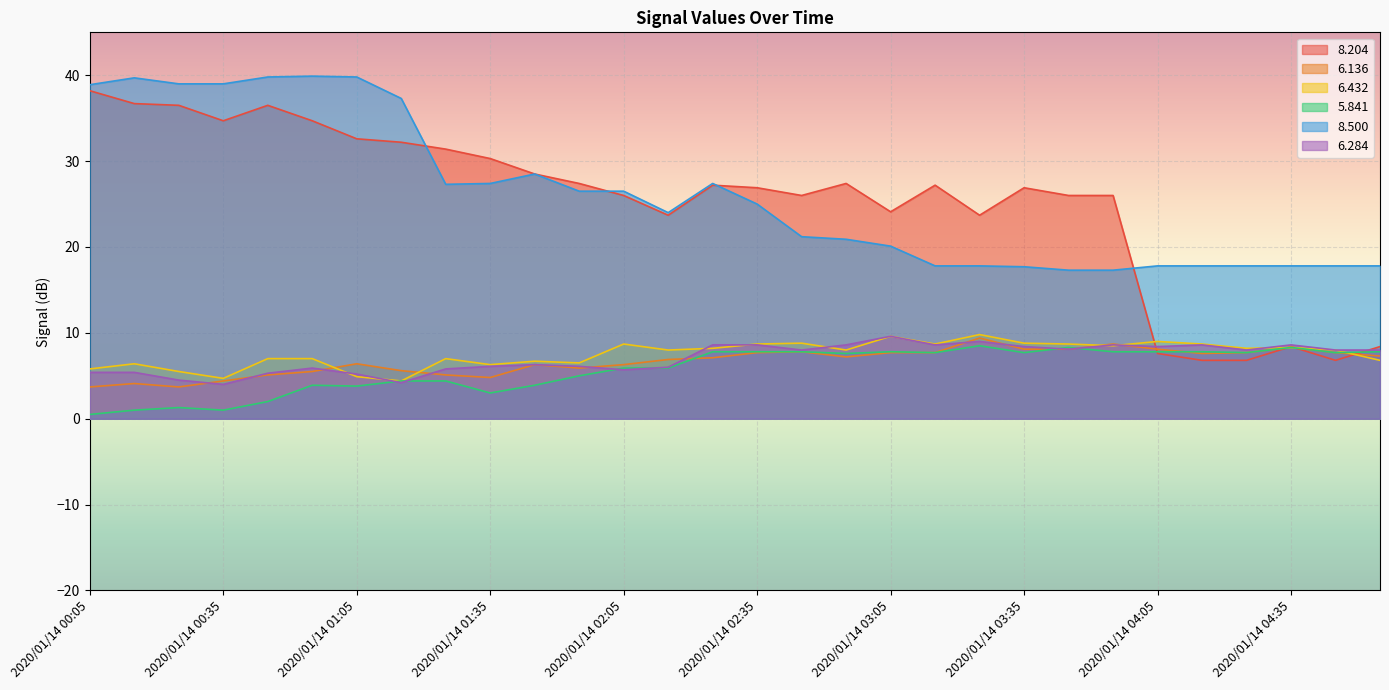

How many interior local valleys does the   8.500 series have?

2